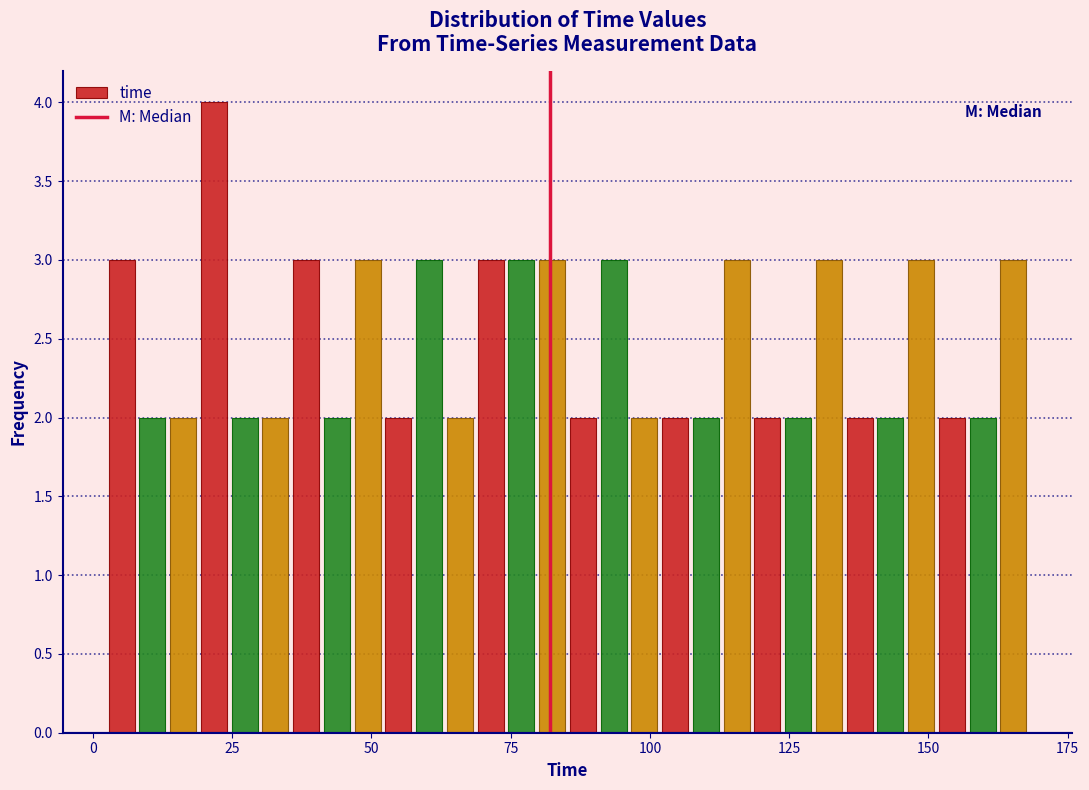

Read against the x-axis, roughly where is the centre of the tallest bar?

20